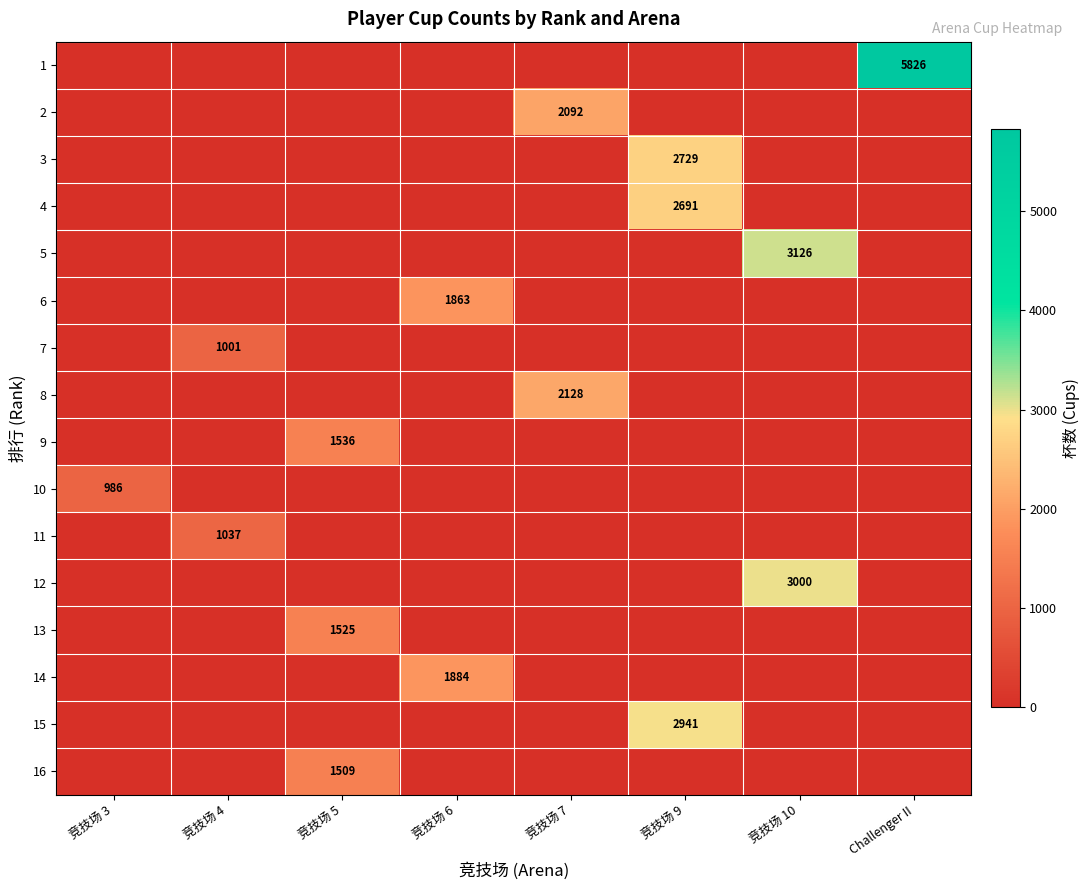

What is the sum of all 11 values?

1037